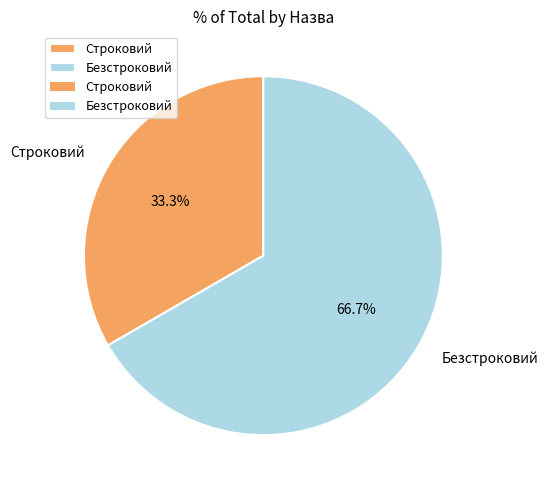

How much of the chart is everything except Строковий?

66.7%